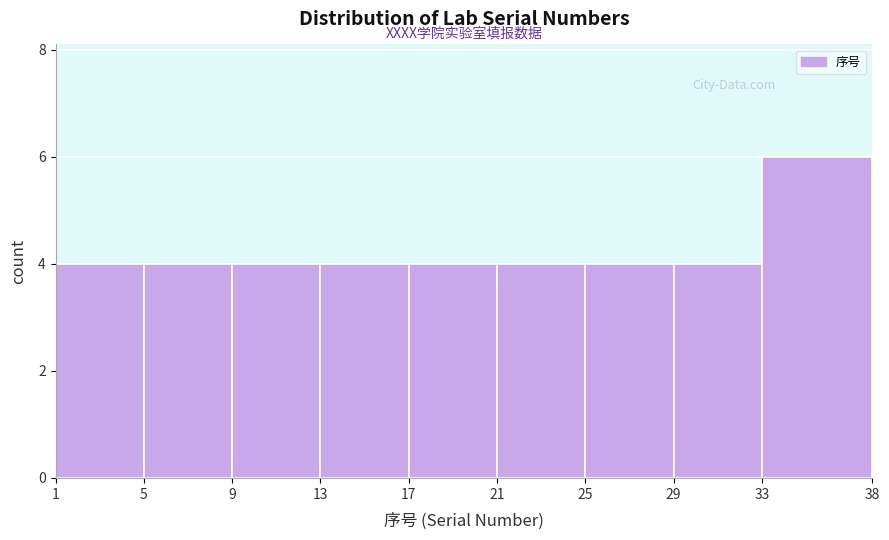

Which range on the x-axis has the tallest bar?

33 to 38